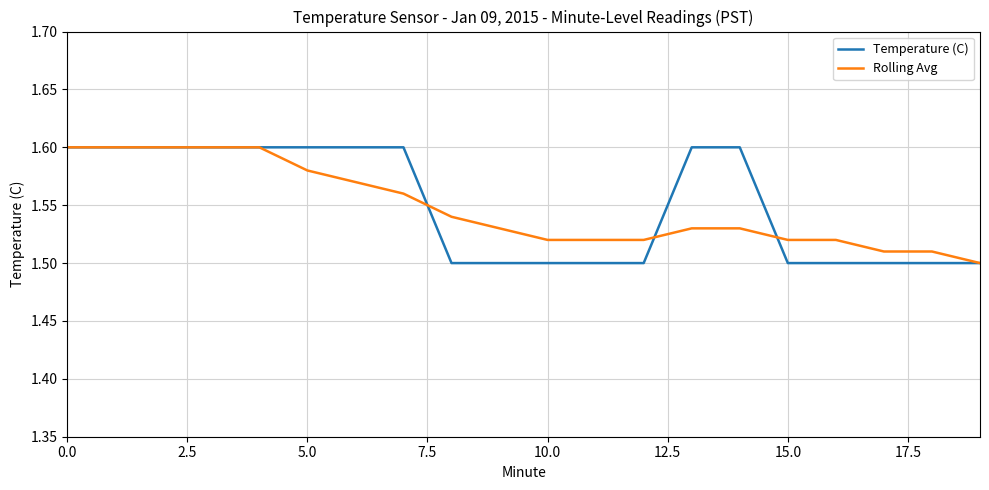

What are all the series names shown in the legend?

Temperature (C), Rolling Avg